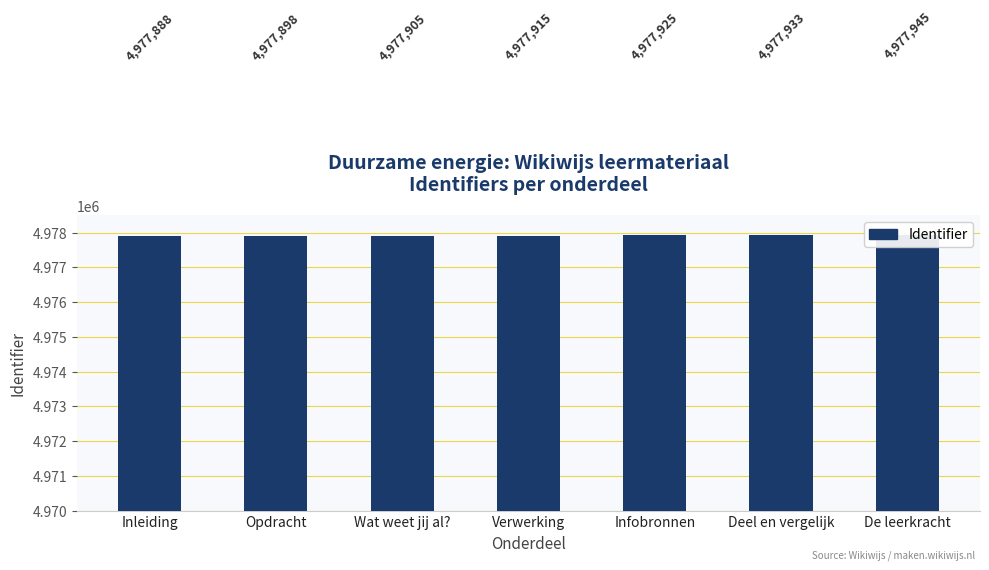

How many values are below 4977915?

3